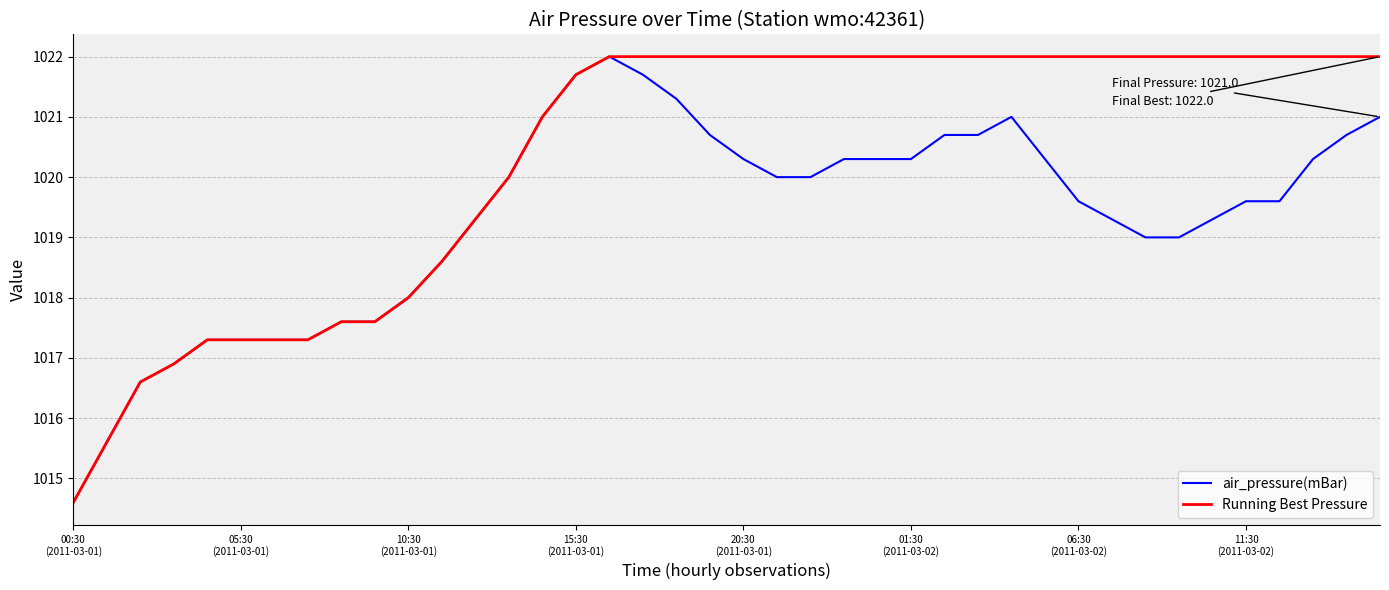

How many values in the air_pressure(mBar) series are below 1020?

20